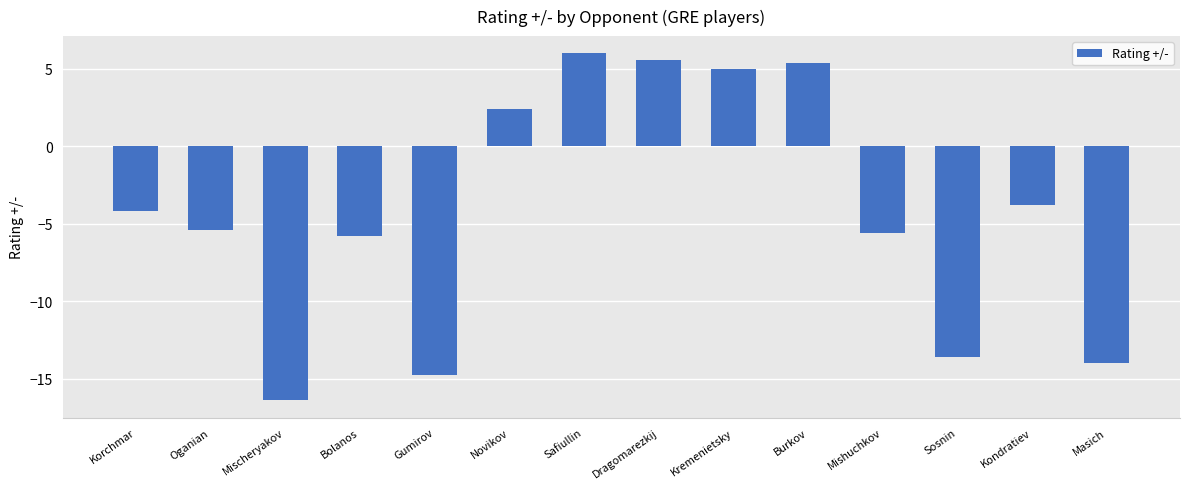

What is the minimum value shown in the chart?

-16.4